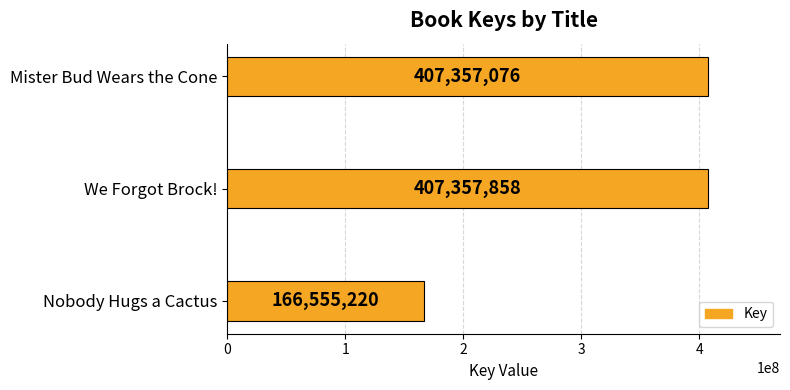

At which label is the value closest to 286956539?

Mister Bud Wears the Cone